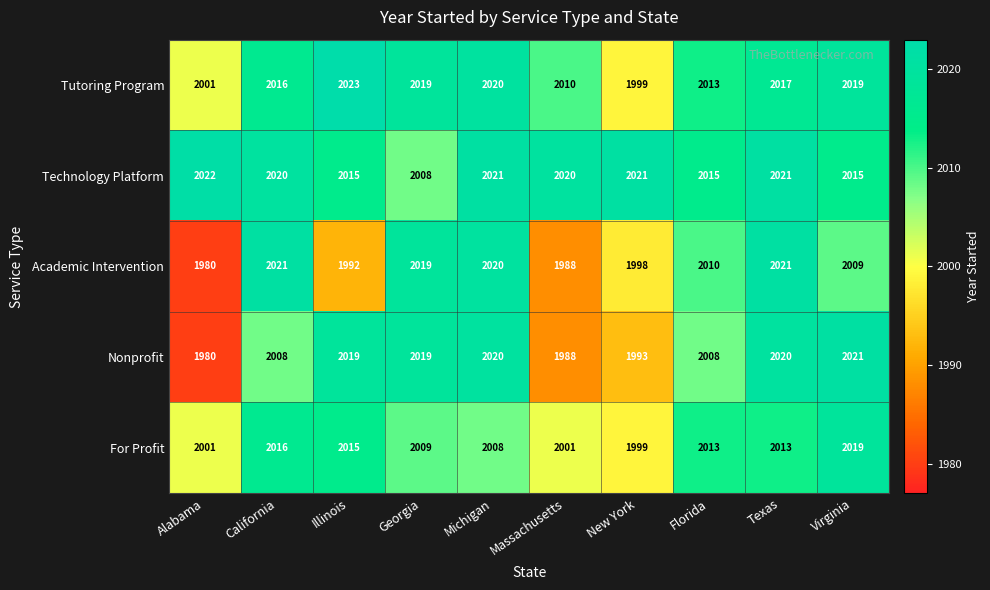

Where does the Tutoring Program series first go above 2017?

Illinois